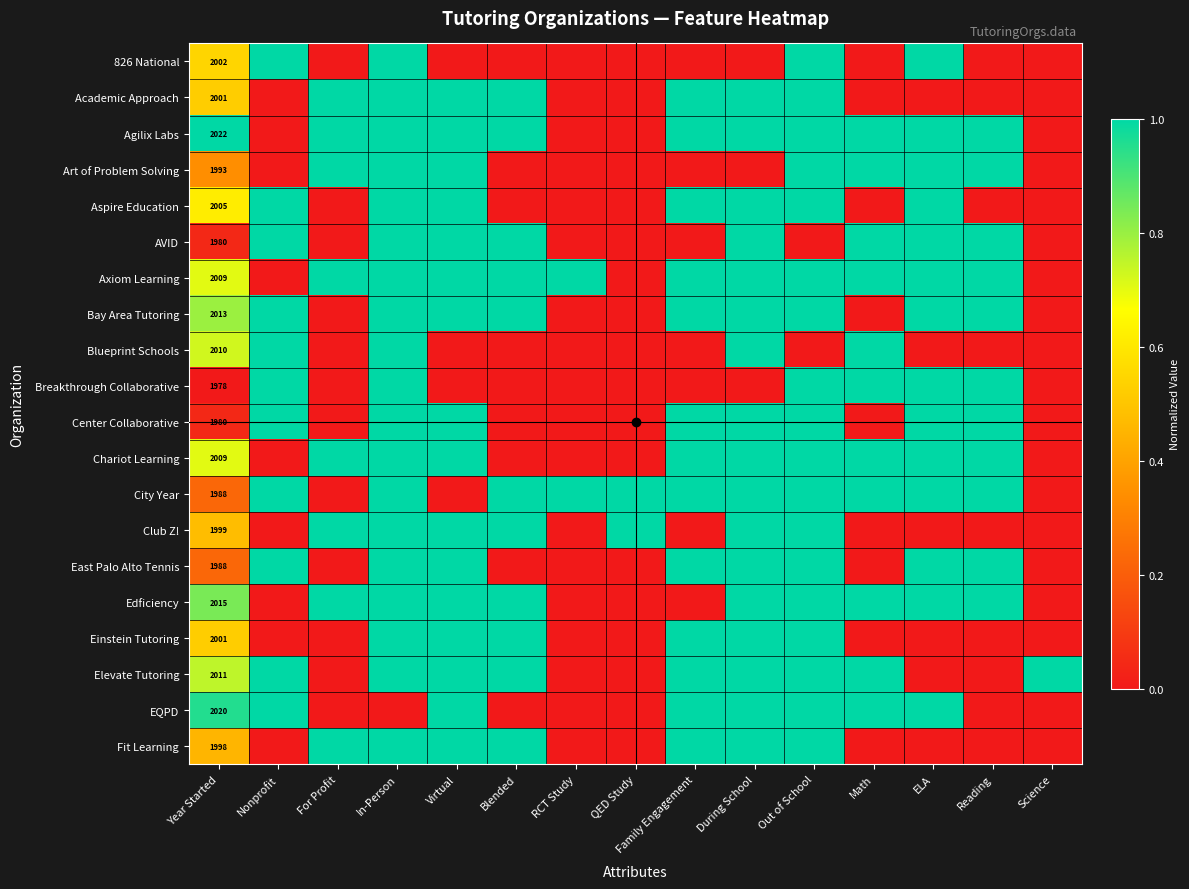

What is the maximum value shown in the chart?

1.0